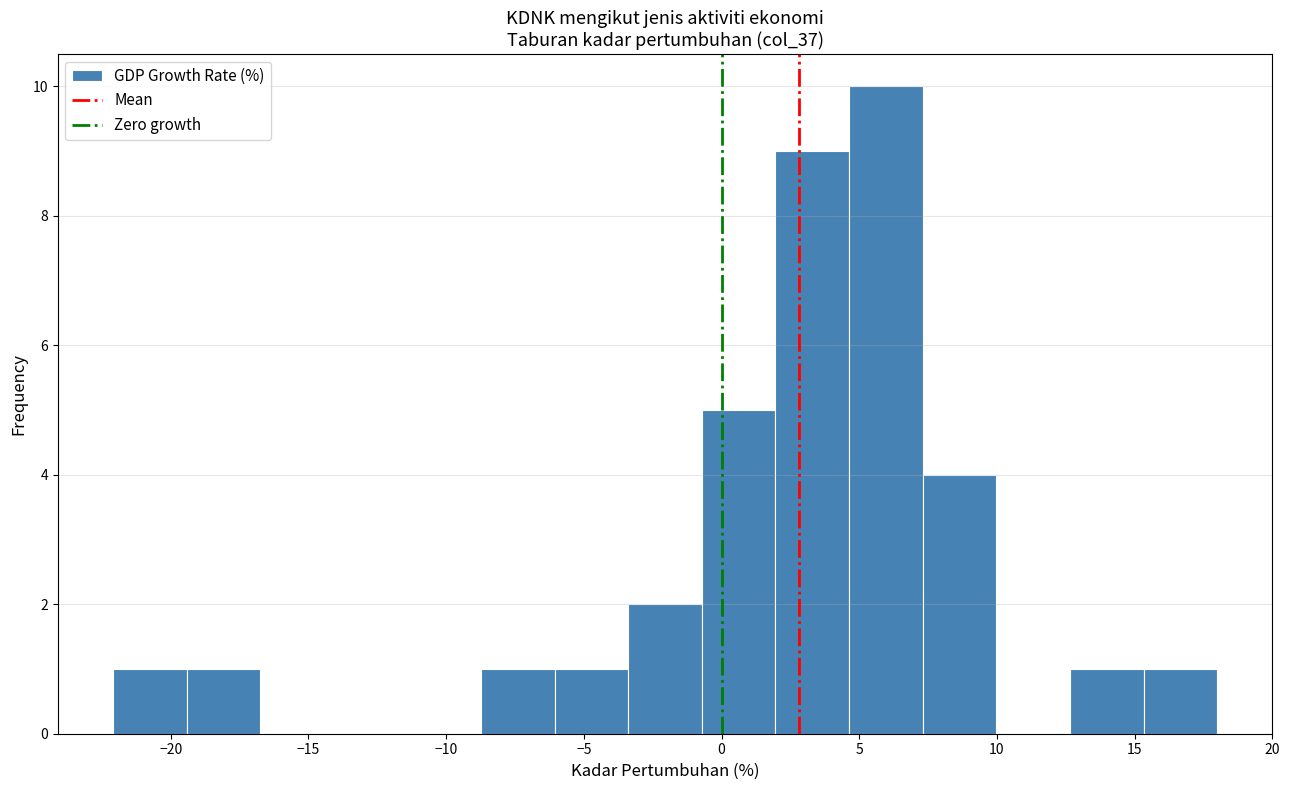

How tall is the bar that spans -3.5 to -0.5 on the x-axis? Neither the bar edges nor the heights are printed on the chart, so give them approximately, as read against the axes.

2